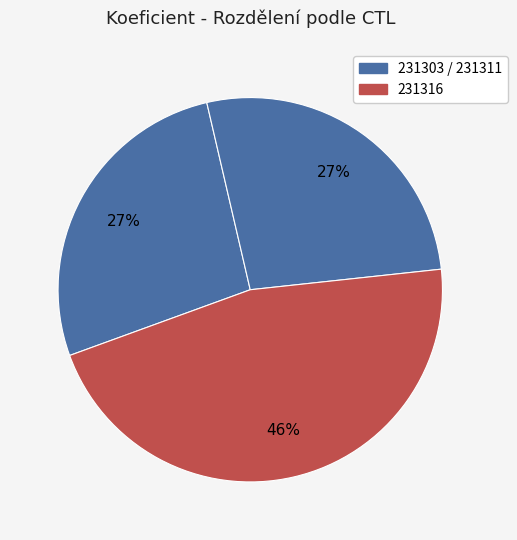

How many slices are in this pie chart?

3